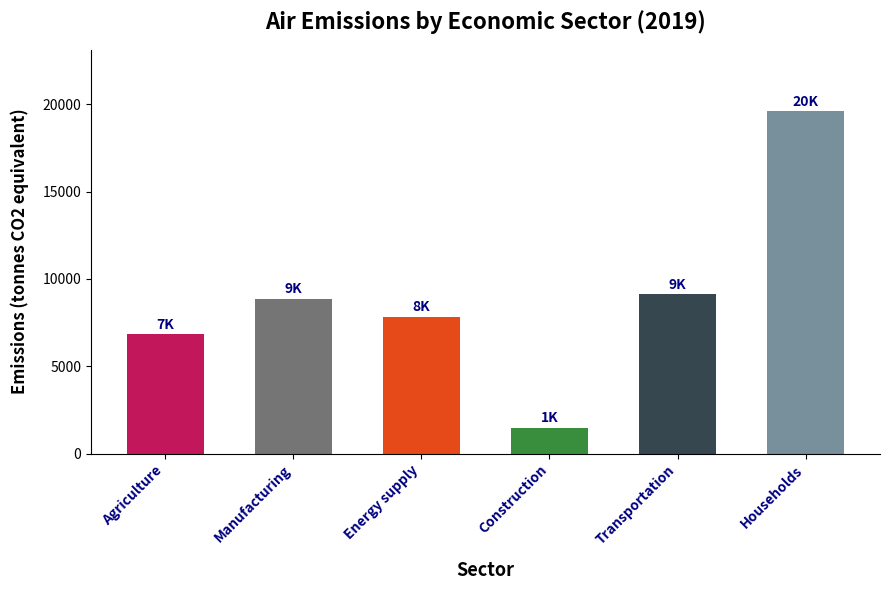

What is the label of the 3rd bar from the left?

Energy supply